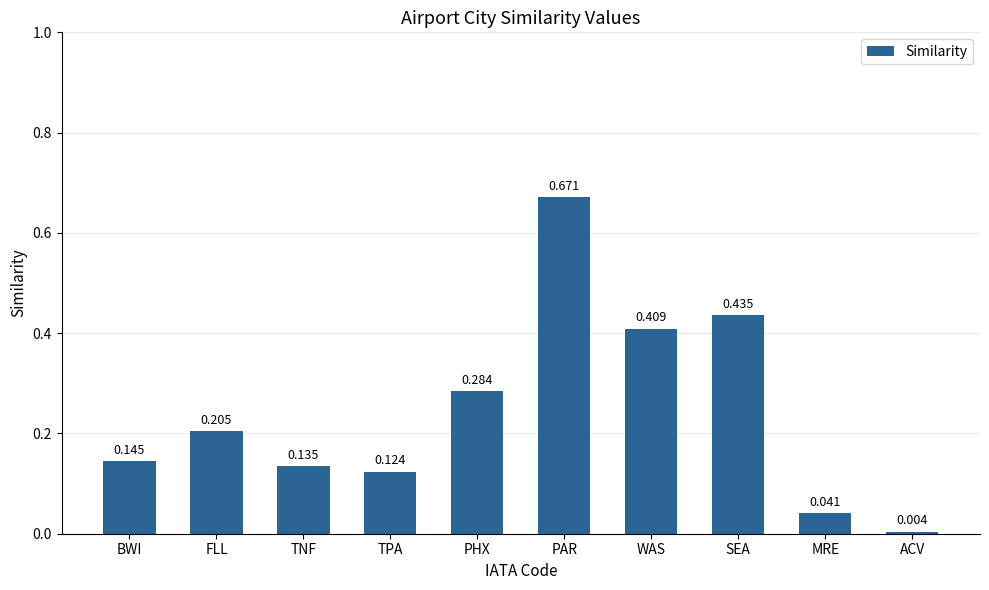

List the labels in order of value, largest first.

PAR, SEA, WAS, PHX, FLL, BWI, TNF, TPA, MRE, ACV